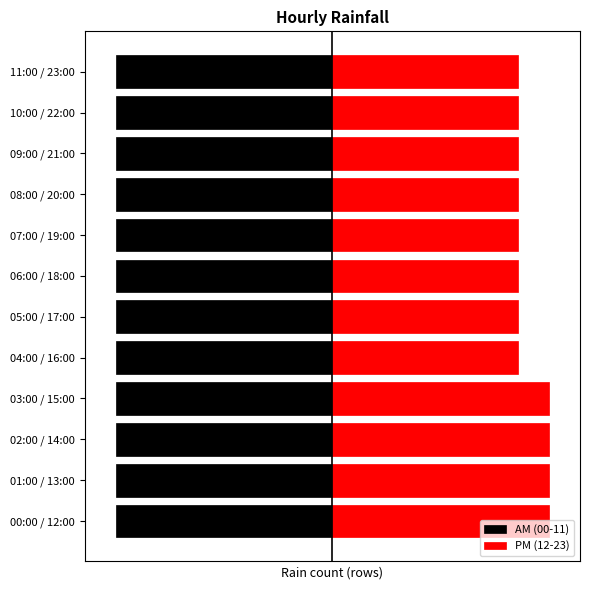

Rank the series by their average value, from lowest to highest.

AM (00-11), PM (12-23)